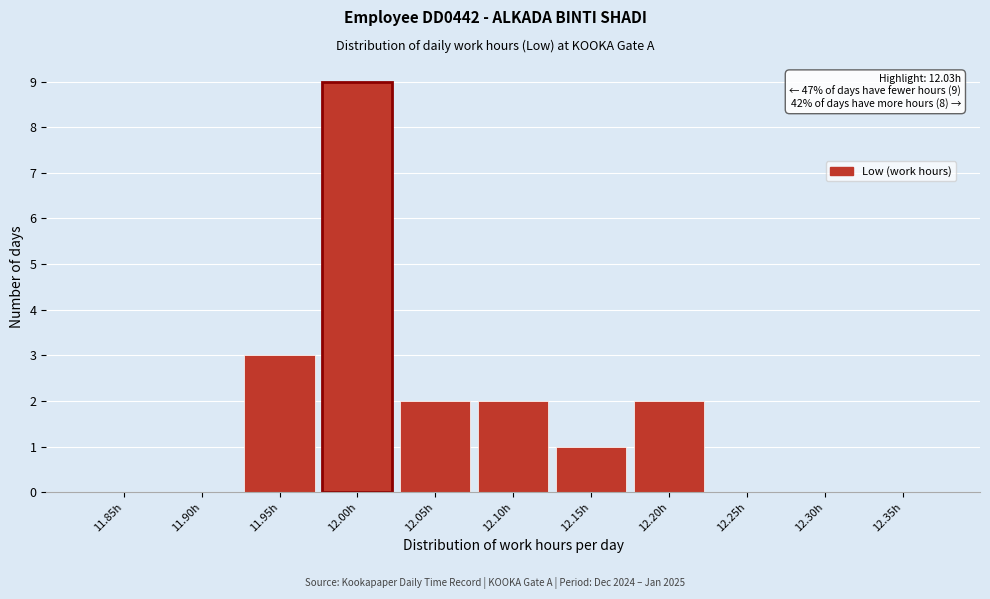

Reading left to right, what are all the values shown in this chart?

11.85h=0	11.90h=0	11.95h=3	12.00h=9	12.05h=2	12.10h=2	12.15h=1	12.20h=2	12.25h=0	12.30h=0	12.35h=0